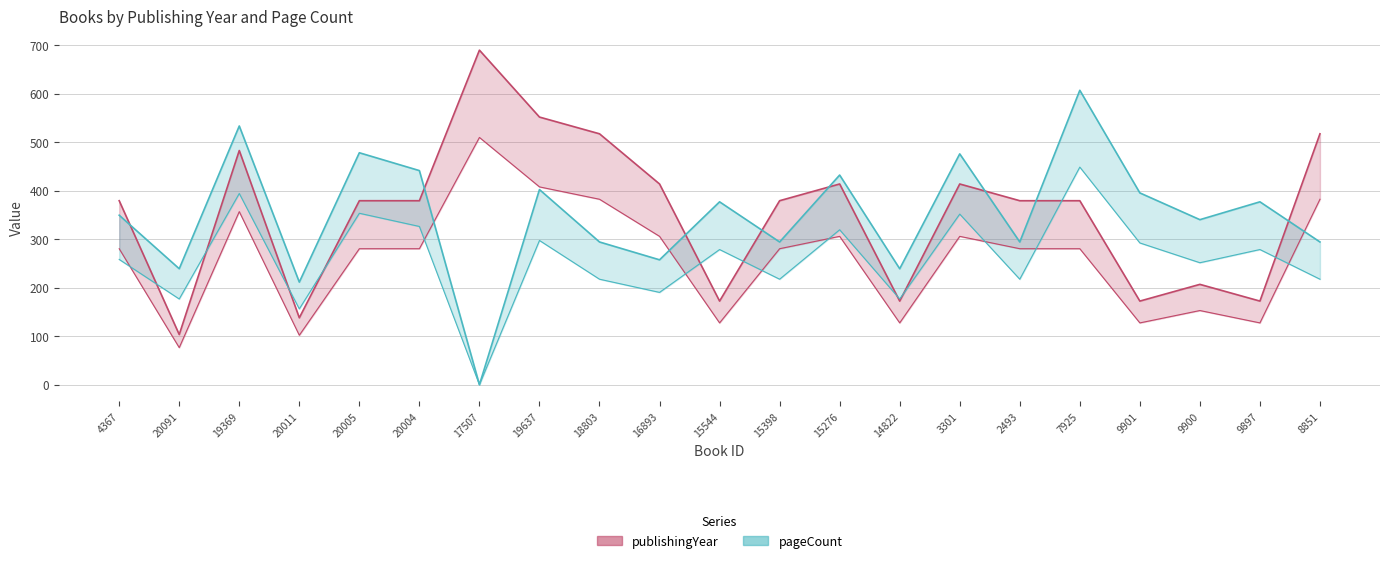

How many intersections are there between pageCount and publishingYear?

8